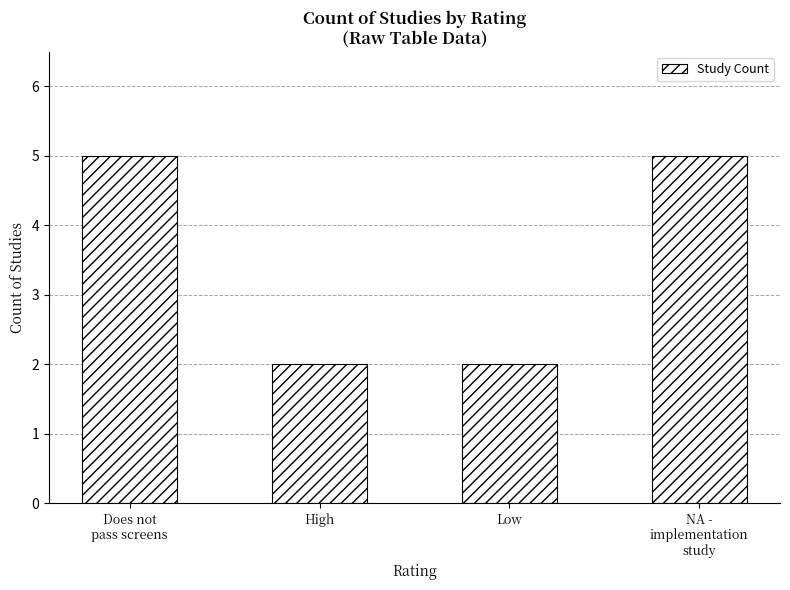

What is the ratio of the value at NA -
implementation
study to the value at Low?

2.5